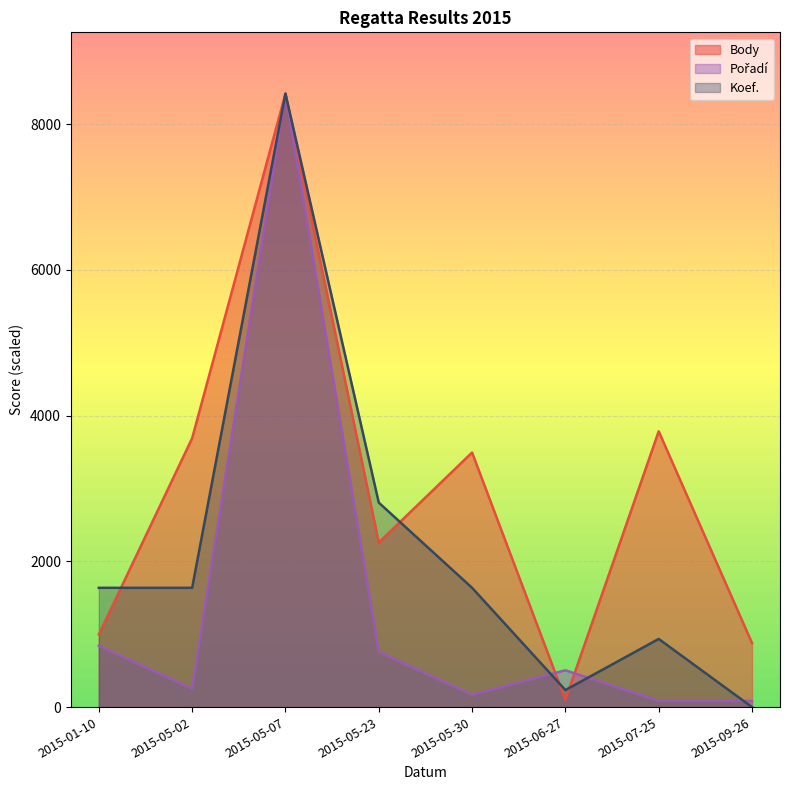

How many categories are shown in the chart?

8